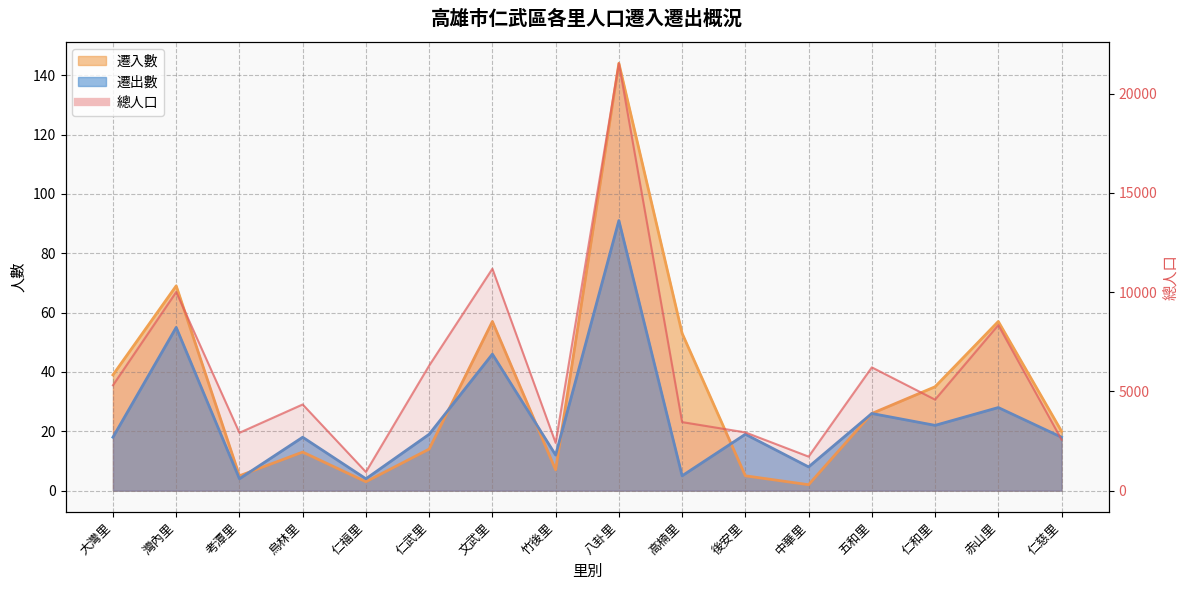

Which series has the largest range (max minus min)?

總人口